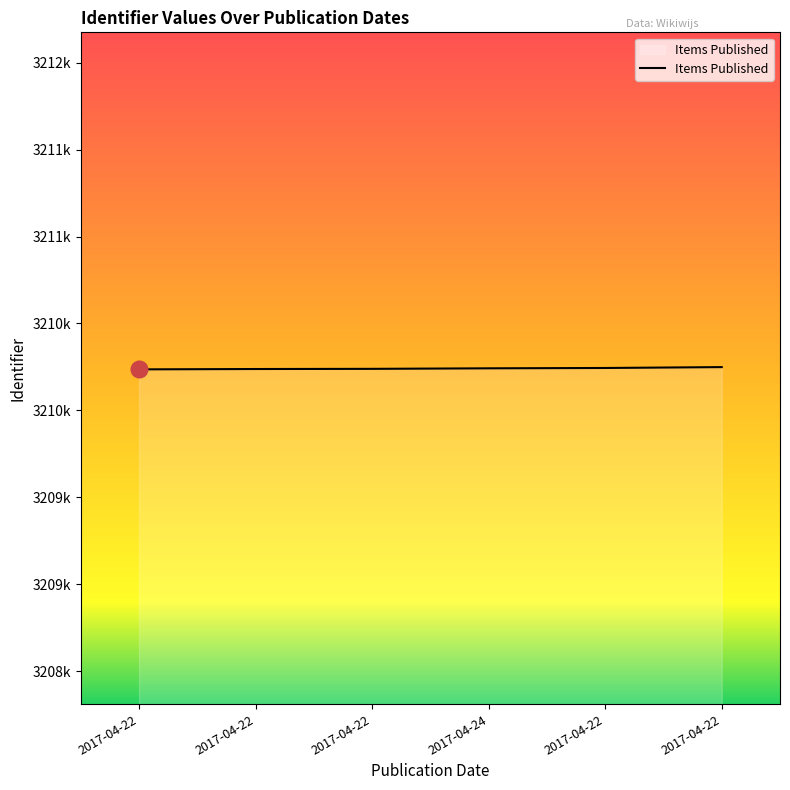

Which category has the highest value across all series?

2017-04-22